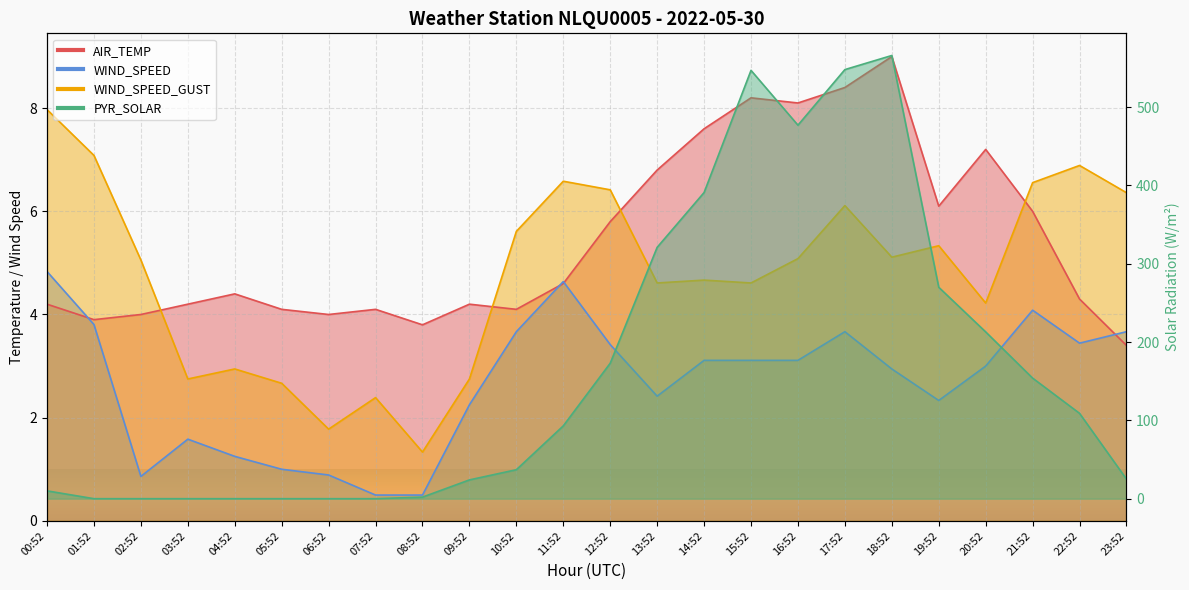

What is the difference between the second highest and second lowest values in the WIND_SPEED_GUST series?

5.3